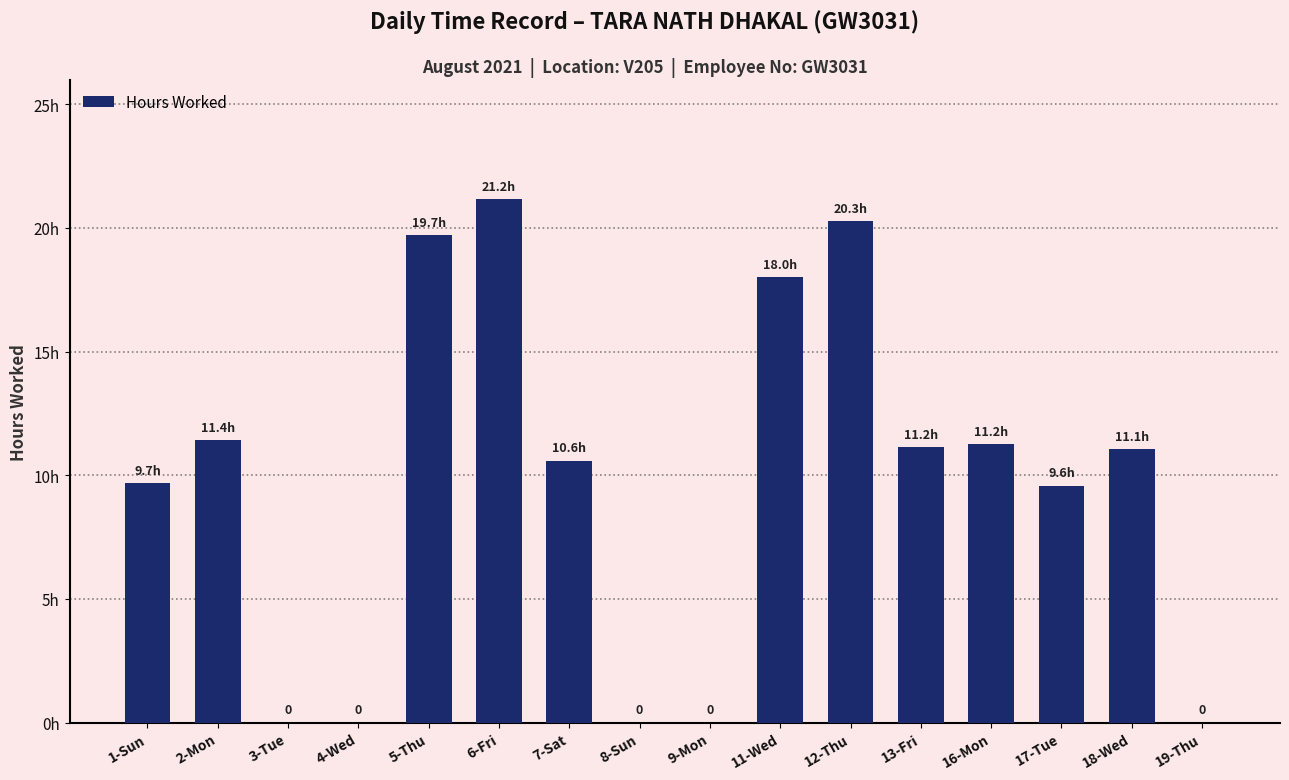

Reading right to left, transcribe all the data shown in this chart.

19-Thu=0.0	18-Wed=11.1	17-Tue=9.6	16-Mon=11.2	13-Fri=11.2	12-Thu=20.3	11-Wed=18.0	9-Mon=0.0	8-Sun=0.0	7-Sat=10.6	6-Fri=21.2	5-Thu=19.7	4-Wed=0.0	3-Tue=0.0	2-Mon=11.4	1-Sun=9.7